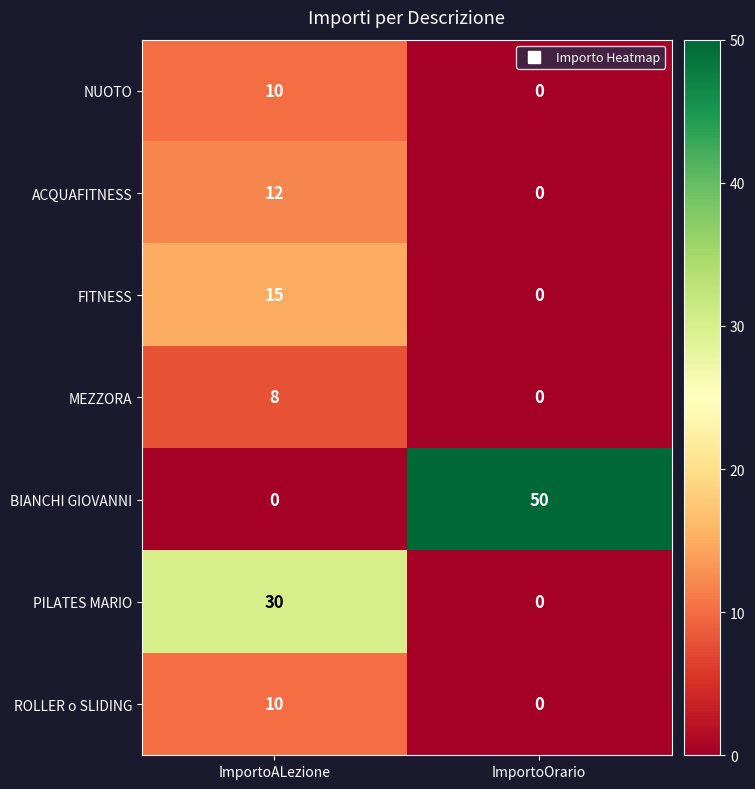

Rank the categories by NUOTO value from lowest to highest.

ImportoOrario, ImportoALezione